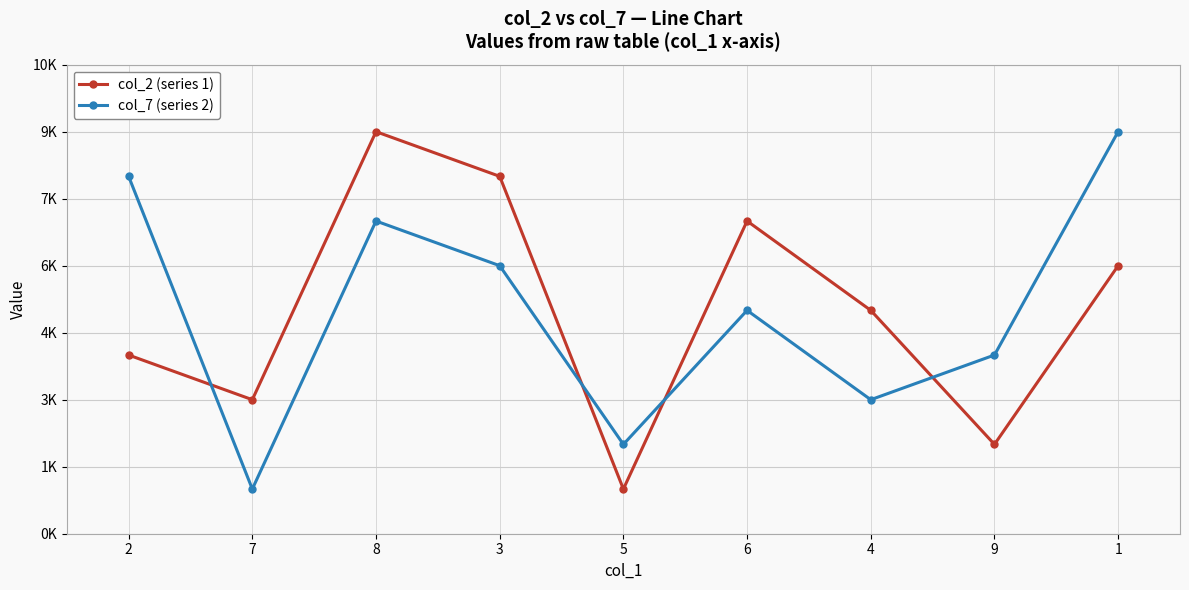

In col_2 (series 1), how many points are lower than both neighbors (excluding endpoints)?

3